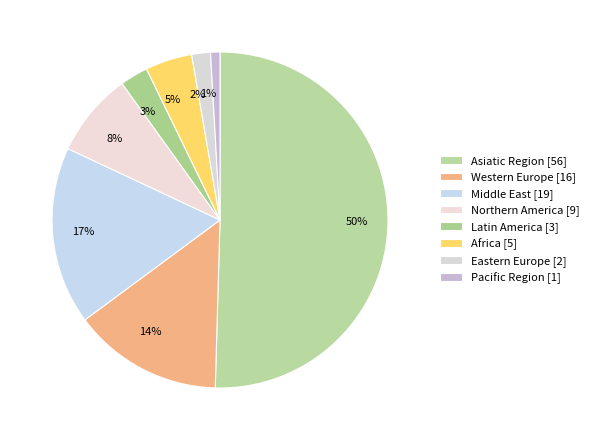

How many slices are in this pie chart?

8